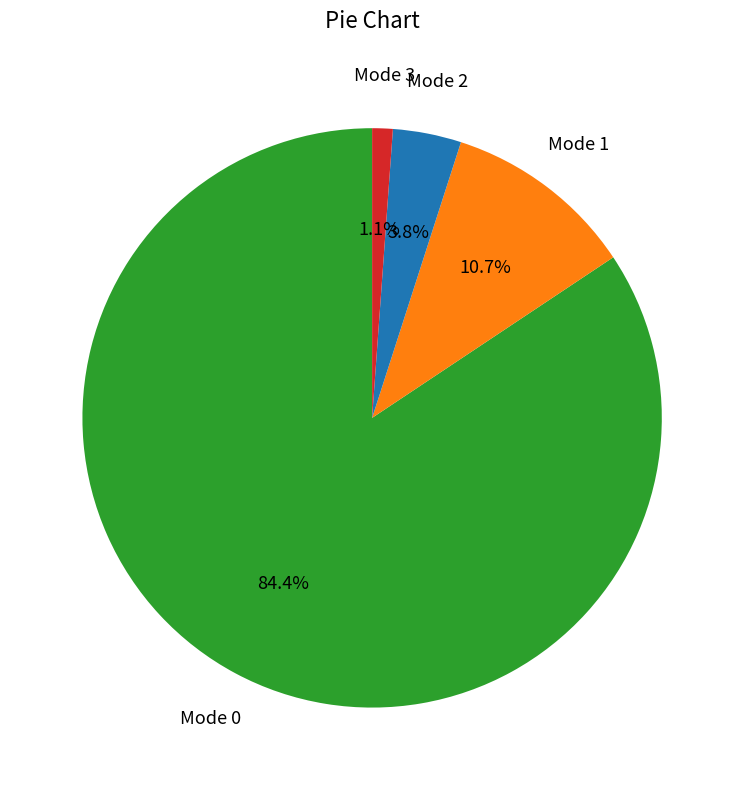

Which has a higher value, Mode 0 or Mode 3?

Mode 0